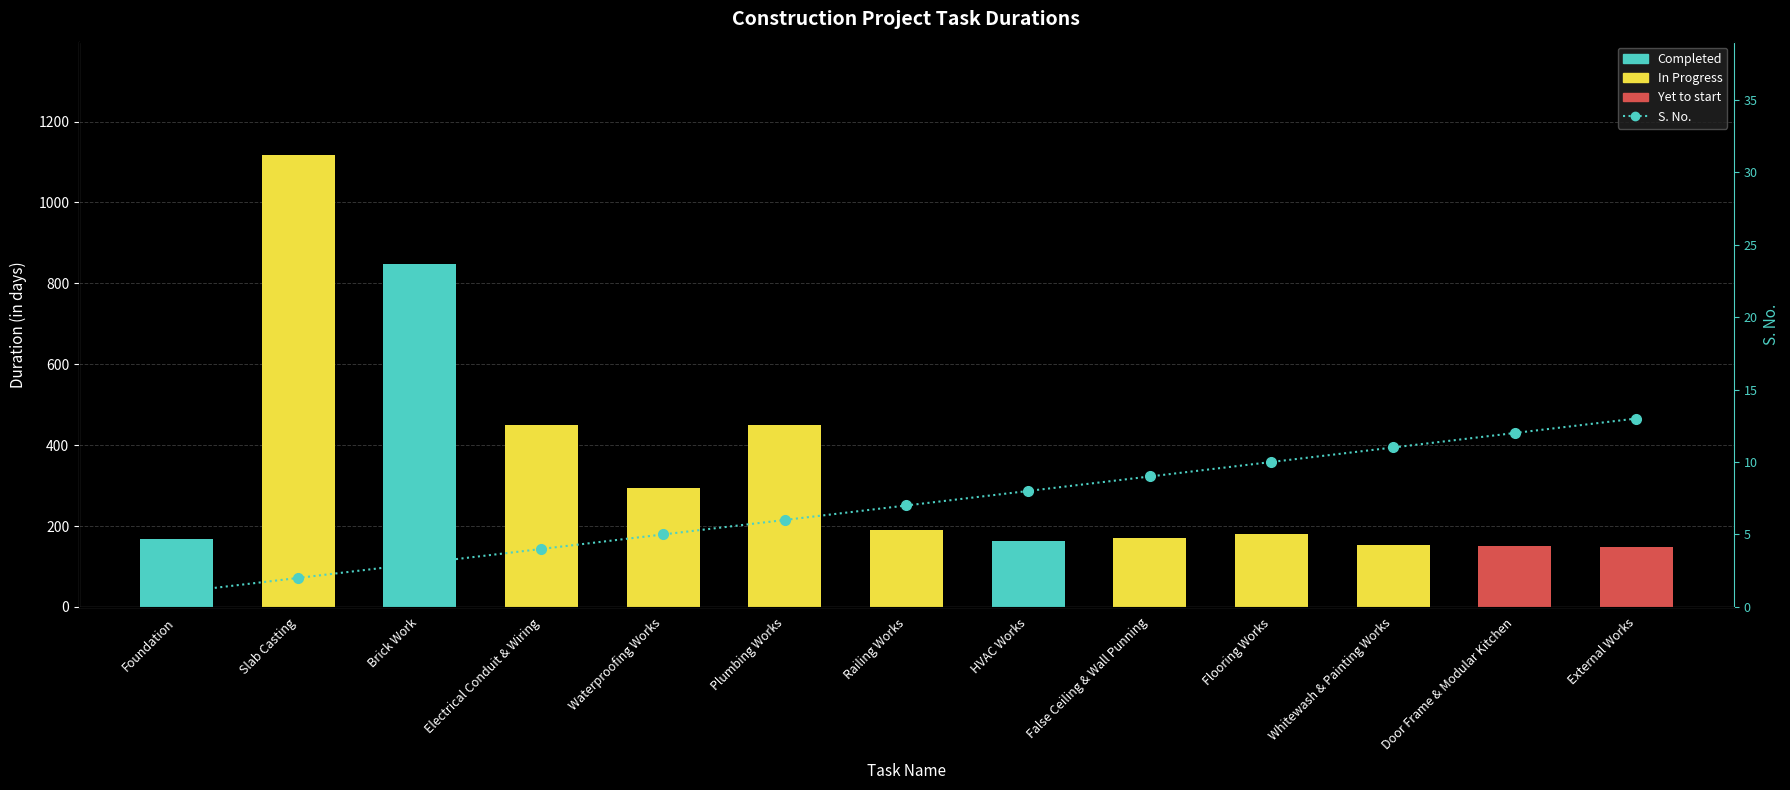

The chart shows a value of 3 at Brick Work. True or false?

True